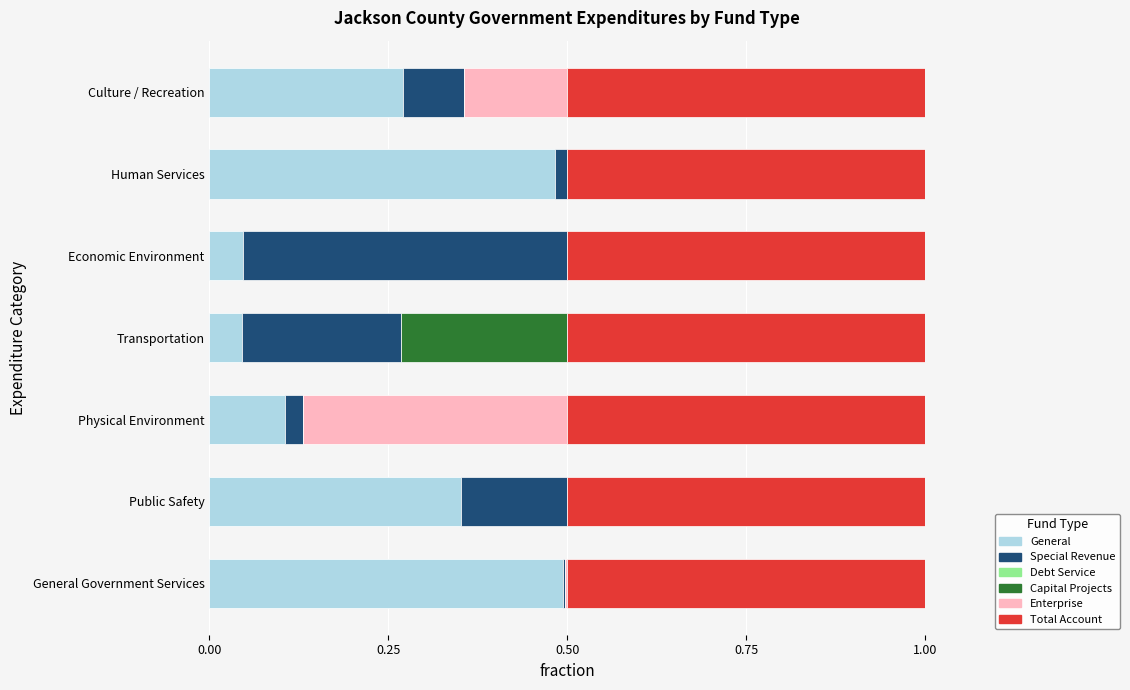

What is the sum of all General values?

1.8